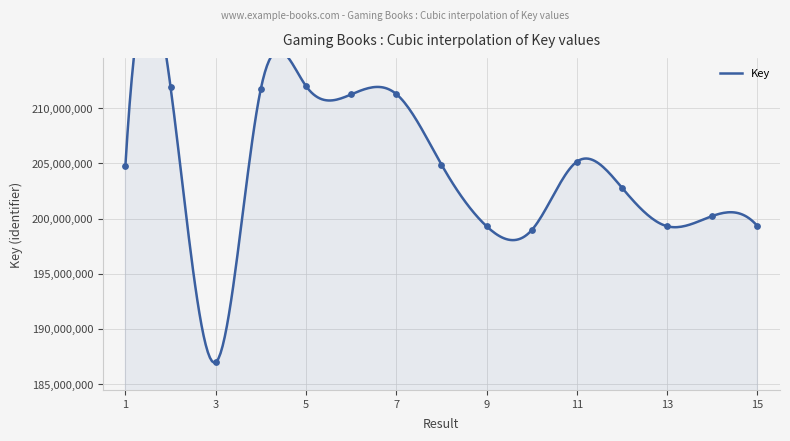

Which has a higher value, 4 or 8?

4